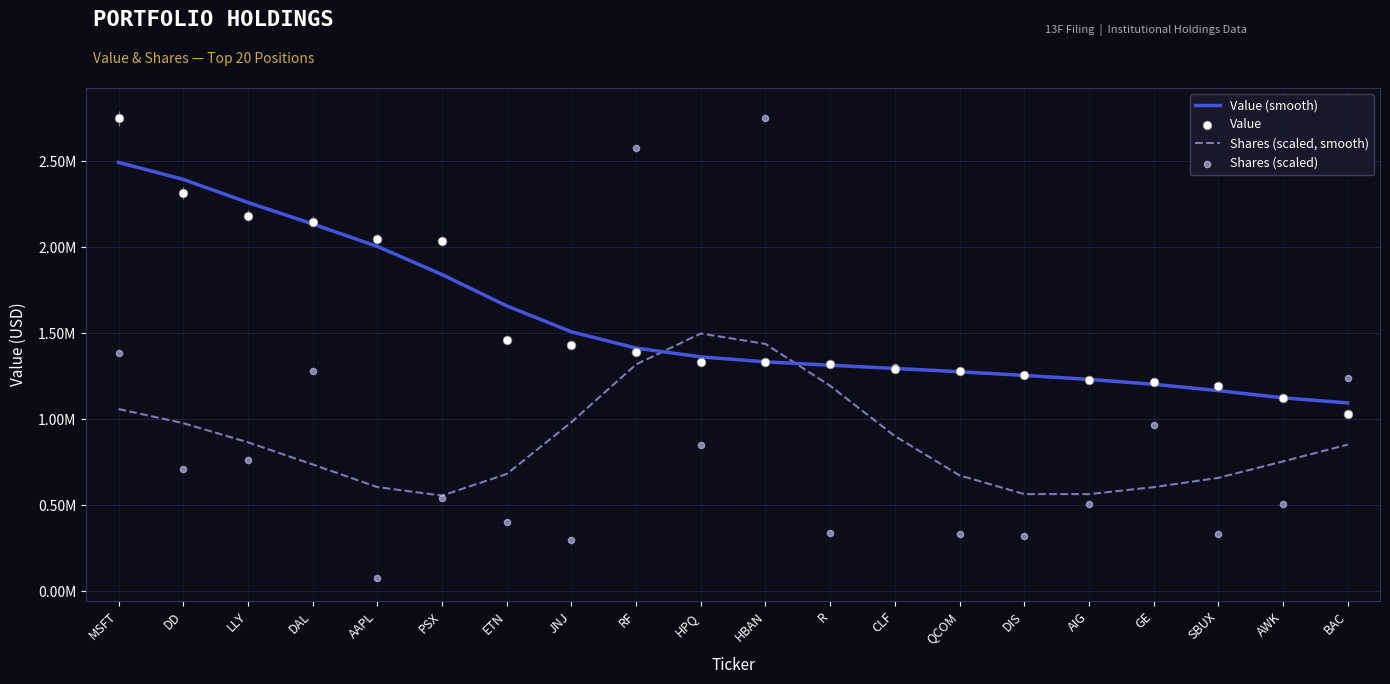

At which category is the sum across all series the highest?

MSFT